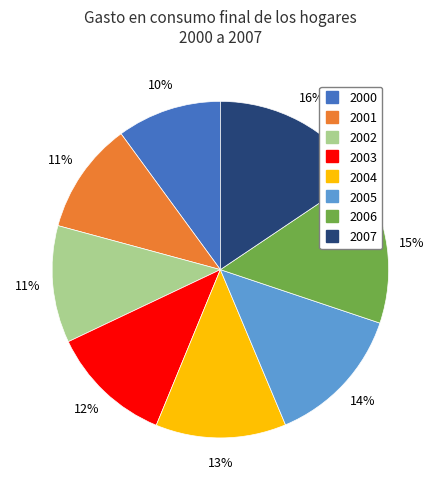

Which has a higher value, 2001 or 2003?

2003